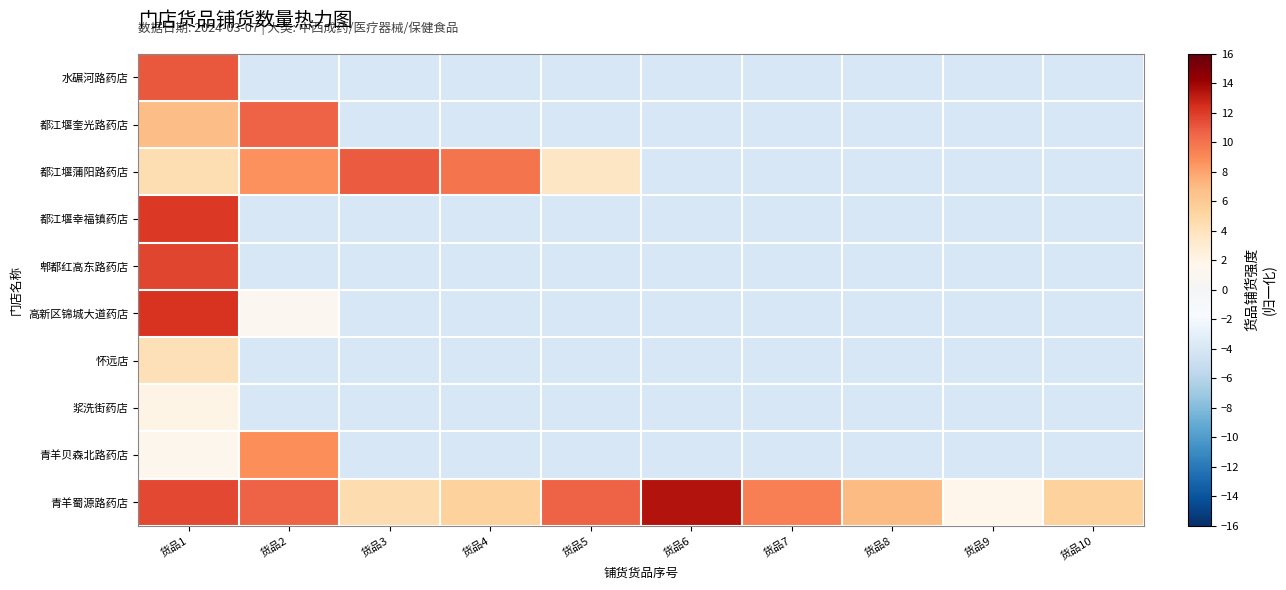

What is the total value across all series at 货品2?

20.0